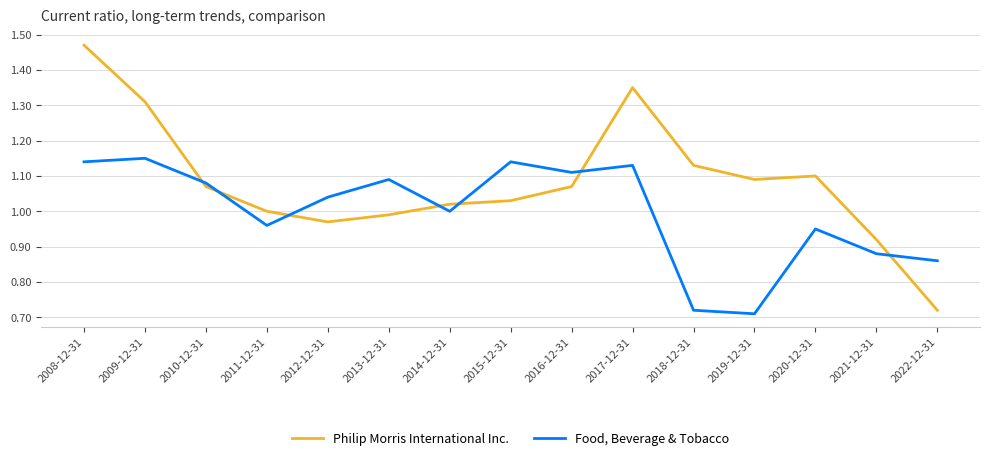

Which series ends up on top after the final intersection of Food, Beverage & Tobacco and Philip Morris International Inc.?

Food, Beverage & Tobacco